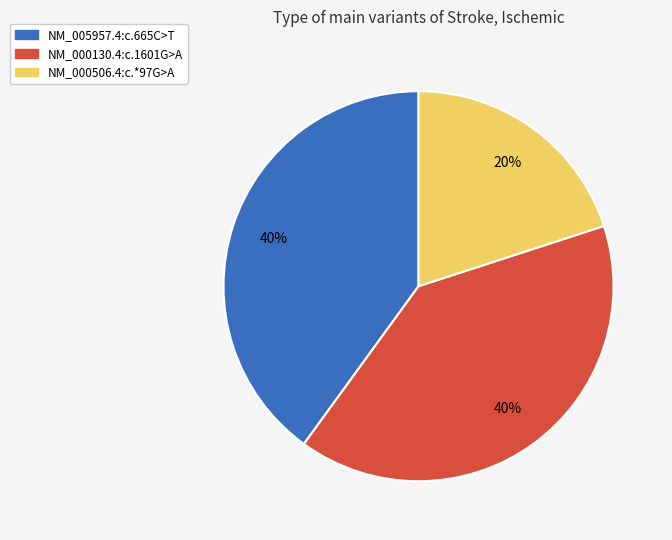

Which category has the smallest portion of the pie?

NM_000506.4:c.*97G>A